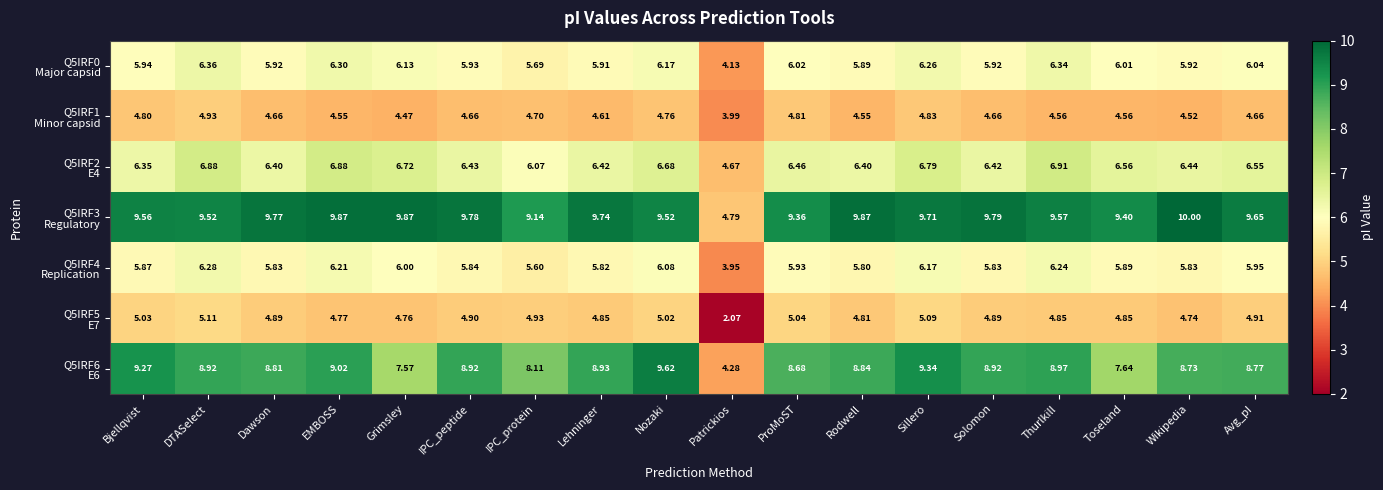

Which category has the lowest value across all series?

Patrickios